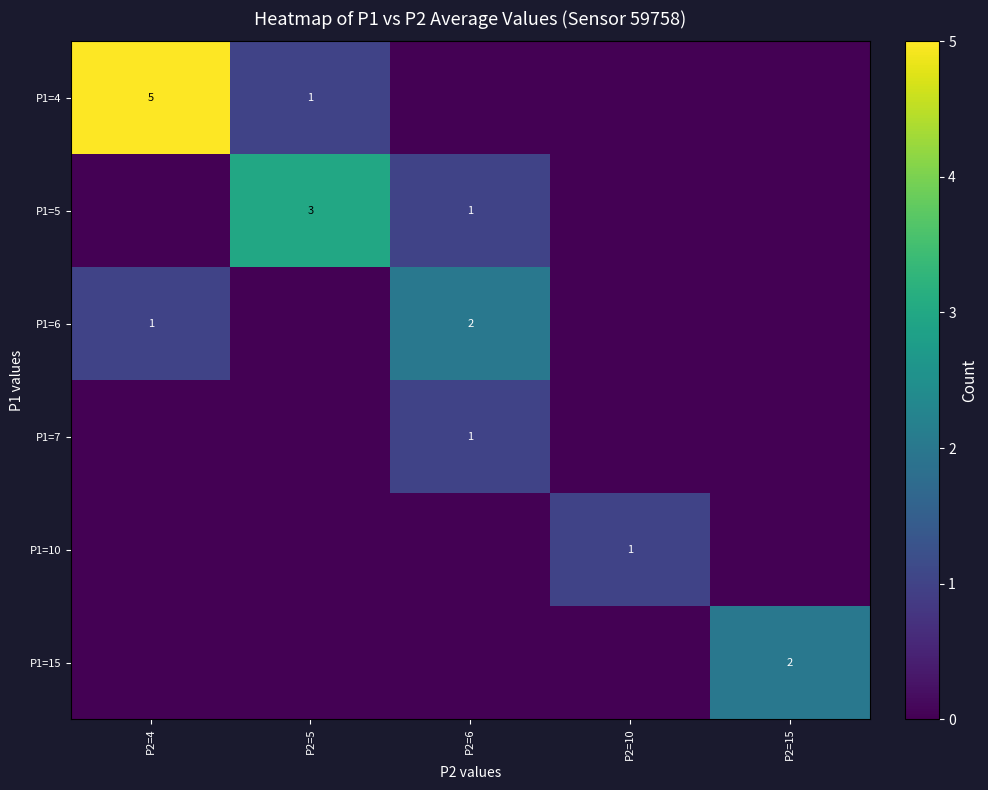

Which series has the largest range (max minus min)?

row_0